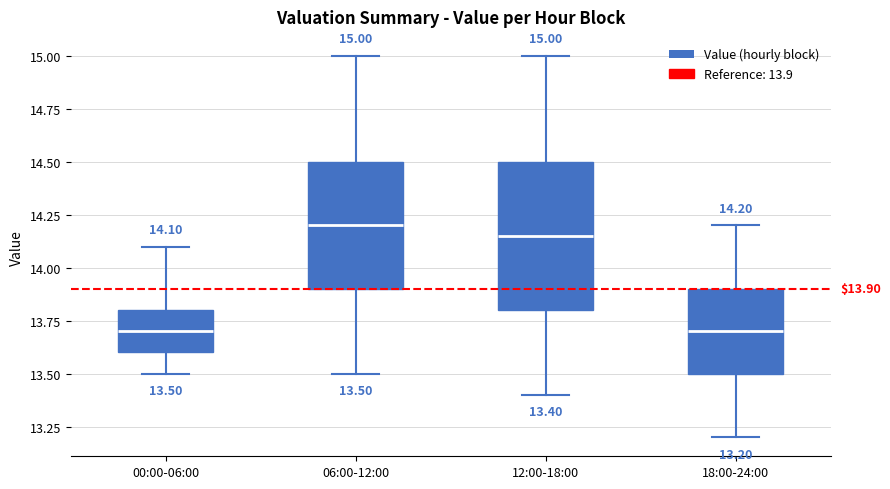

Which box's median line is the highest?

06:00-12:00